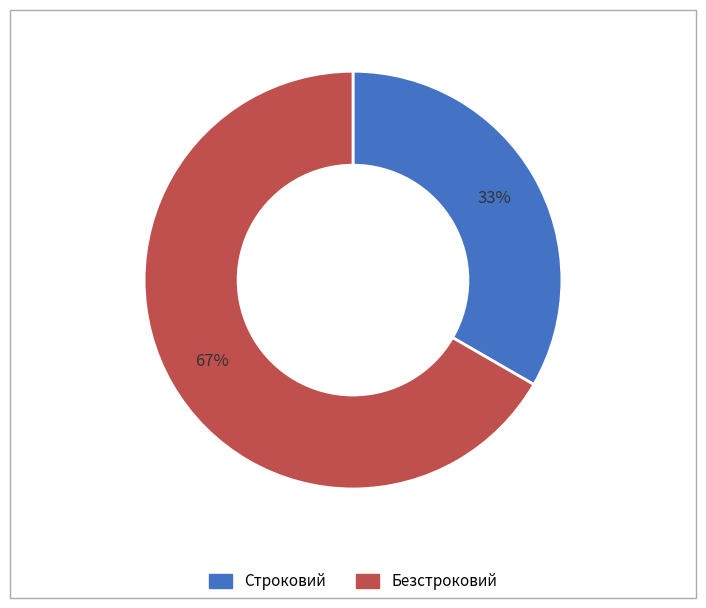

Is the sum of Безстроковий and Строковий greater than half?

Yes